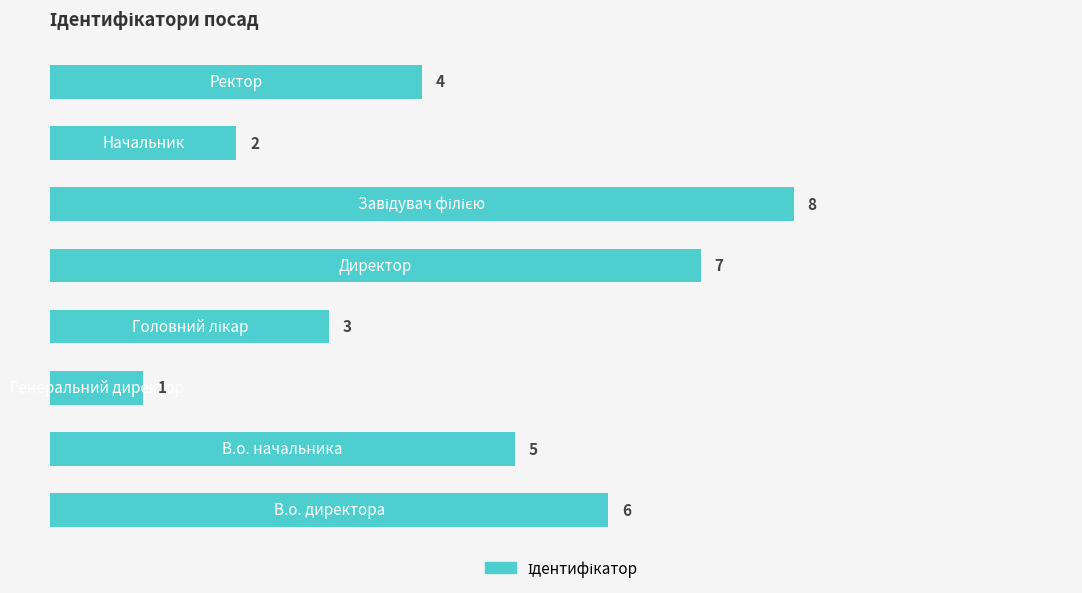

Count the values in the range 3 to 7.

5